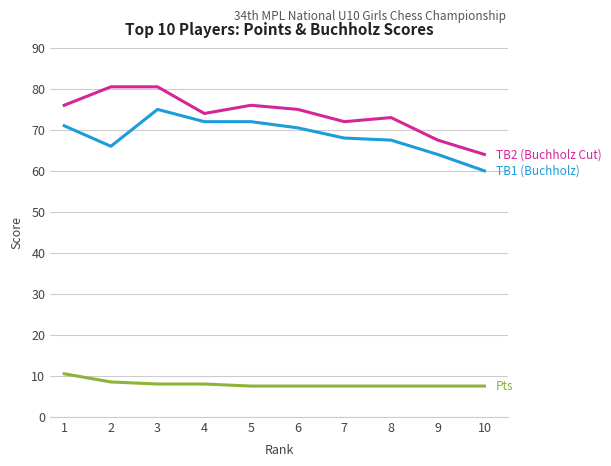

Reading left to right, what are all the values shown in this chart?

TB2 (Buchholz Cut): 1=76.0	2=80.5	3=80.5	4=74.0	5=76.0	6=75.0	7=72.0	8=73.0	9=67.5	10=64.0
TB1 (Buchholz): 1=71.0	2=66.0	3=75.0	4=72.0	5=72.0	6=70.5	7=68.0	8=67.5	9=64.0	10=60.0
Pts: 1=10.5	2=8.5	3=8.0	4=8.0	5=7.5	6=7.5	7=7.5	8=7.5	9=7.5	10=7.5